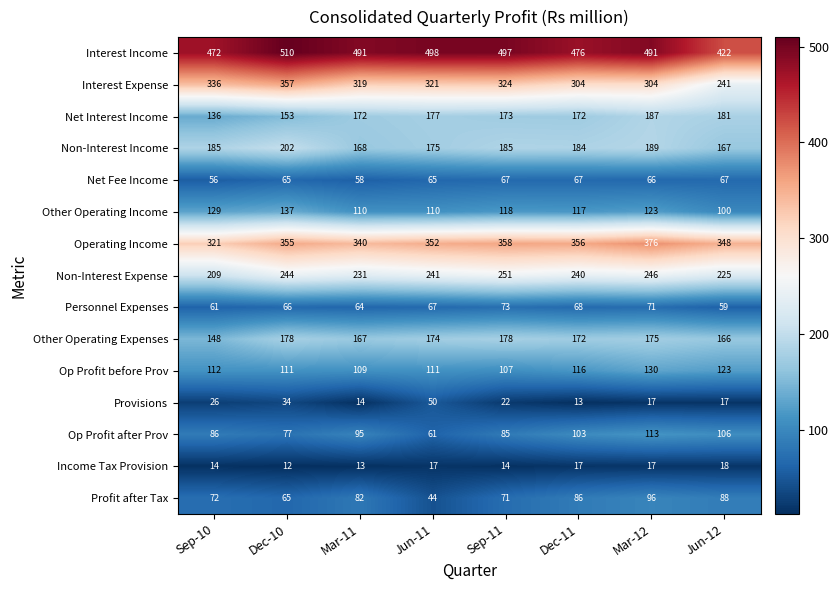

Rank the series by their maximum value, from highest to lowest.

Interest Income, Operating Income, Interest Expense, Non-Interest Expense, Non-Interest Income, Net Interest Income, Other Operating Expenses, Other Operating Income, Op Profit before Prov, Op Profit after Prov, Profit after Tax, Personnel Expenses, Net Fee Income, Provisions, Income Tax Provision